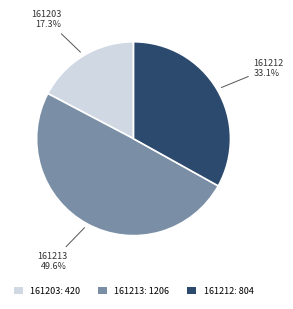

To the nearest percent, what is the average slice percentage?

33%